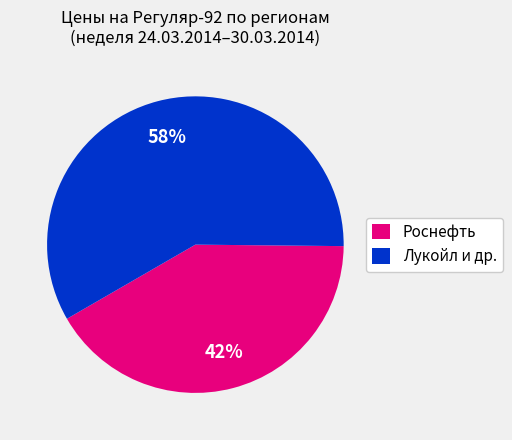

How many slices are in this pie chart?

2